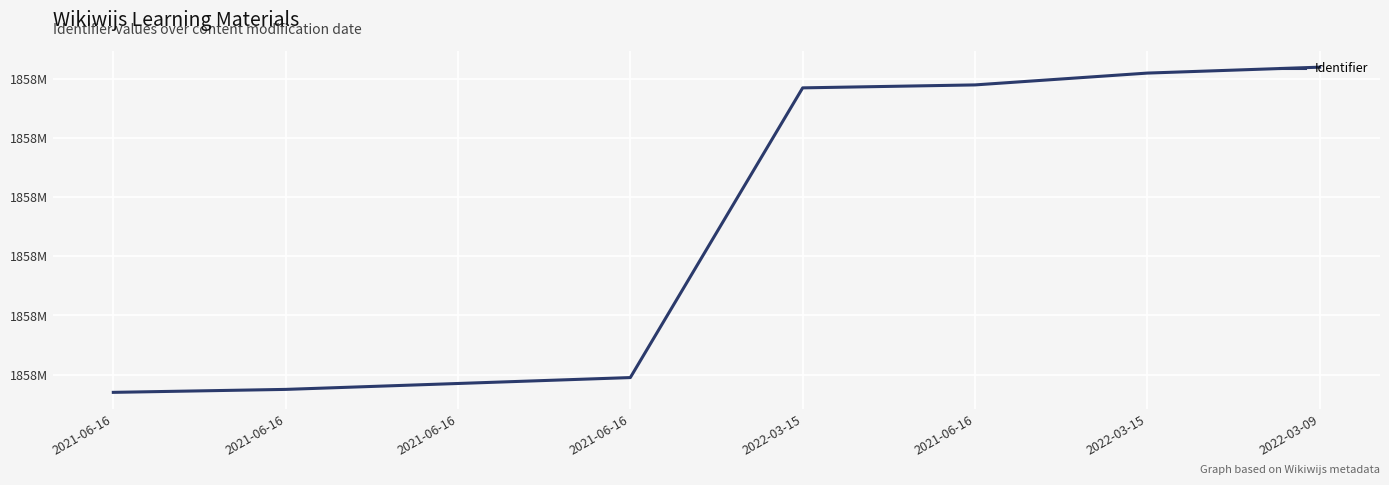

What is the change in value from 2021-06-16 to 2021-06-16?

+2